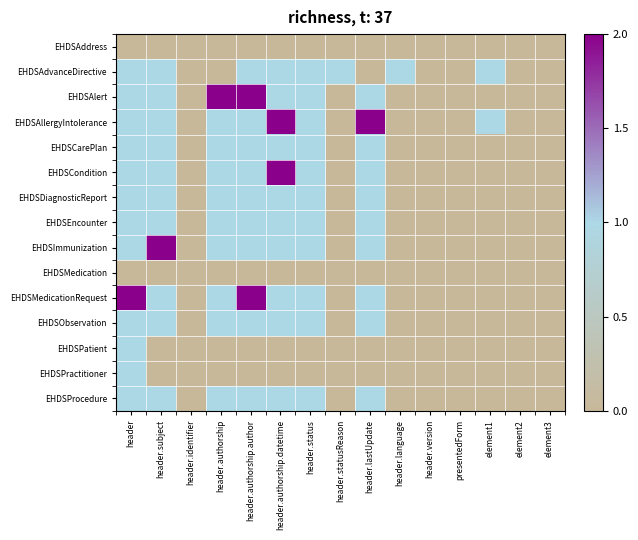

How many data points does each series have?

15